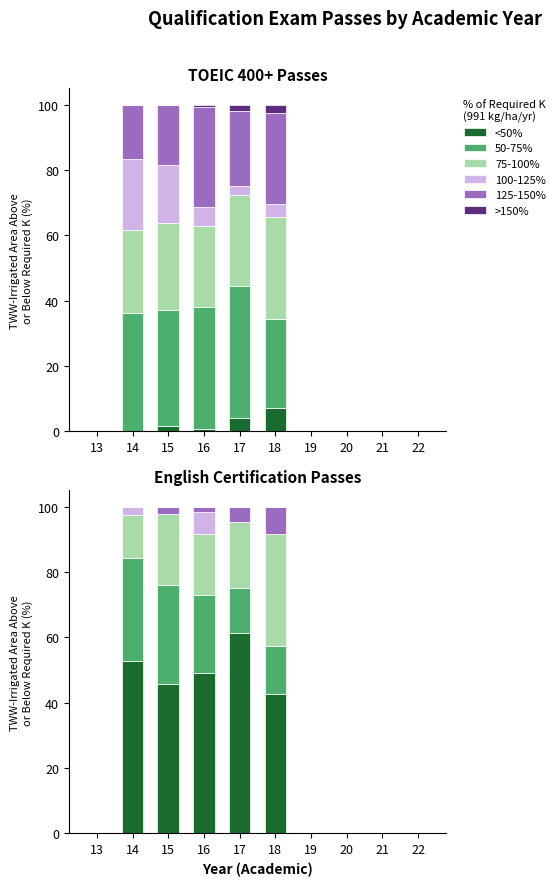

What is the difference between the second highest and minimum values in the <50% series?

52.6